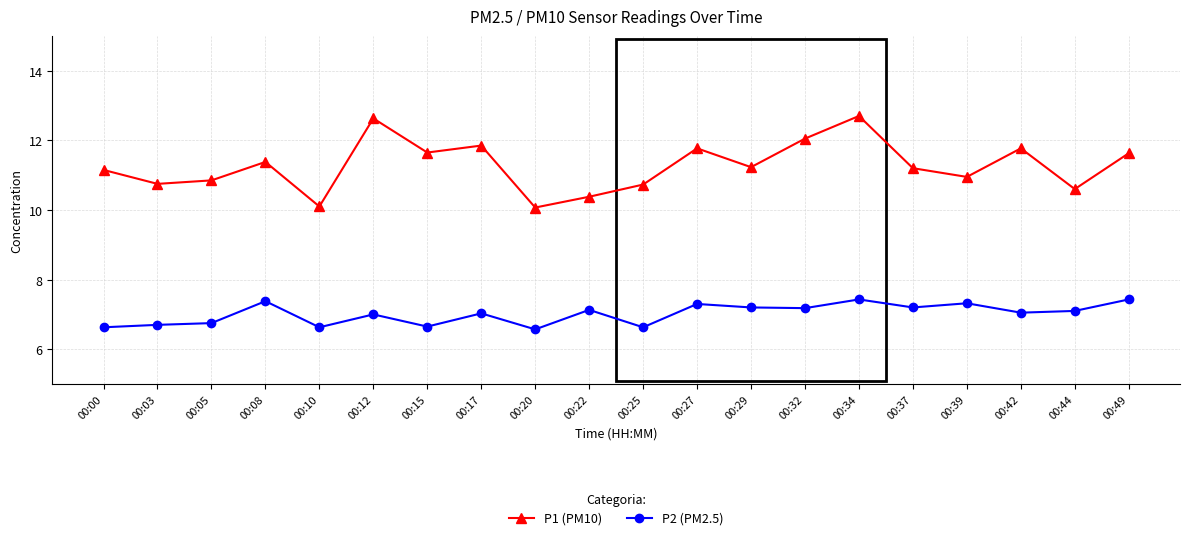

How many categories are shown in the chart?

20